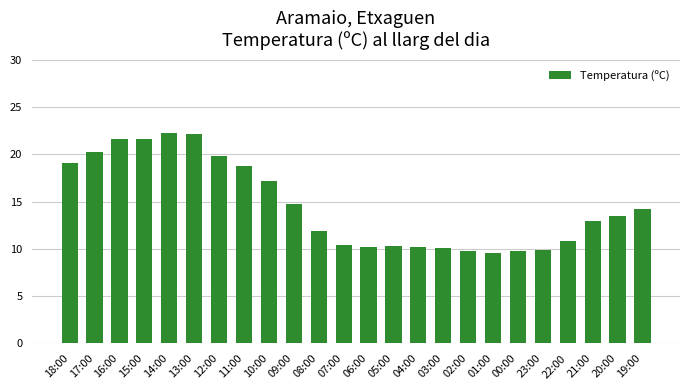

What is the ratio of the value at 20:00 to the value at 12:00?

0.7